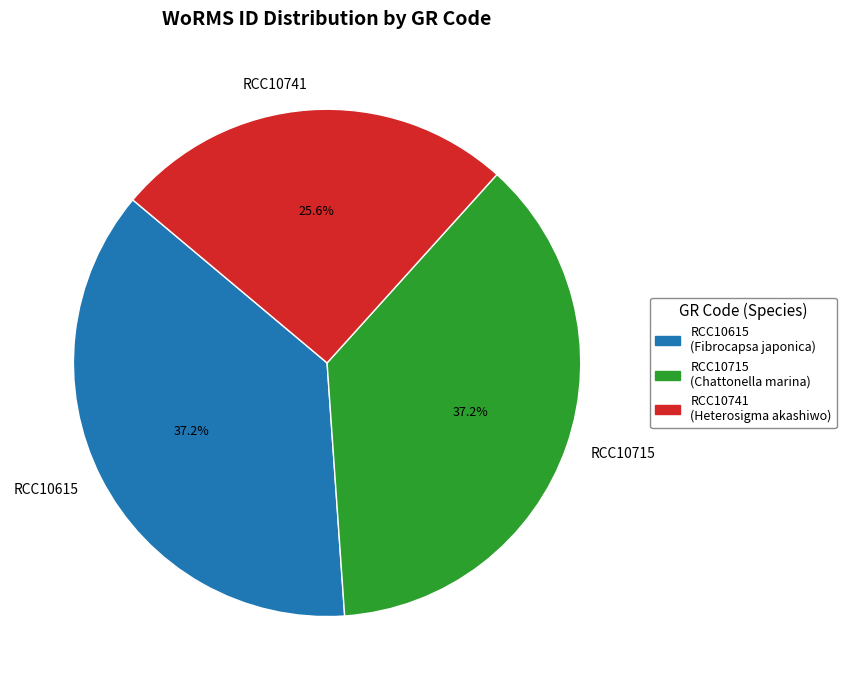

To the nearest percent, what is the difference between the largest and smallest slice percentages?

12%